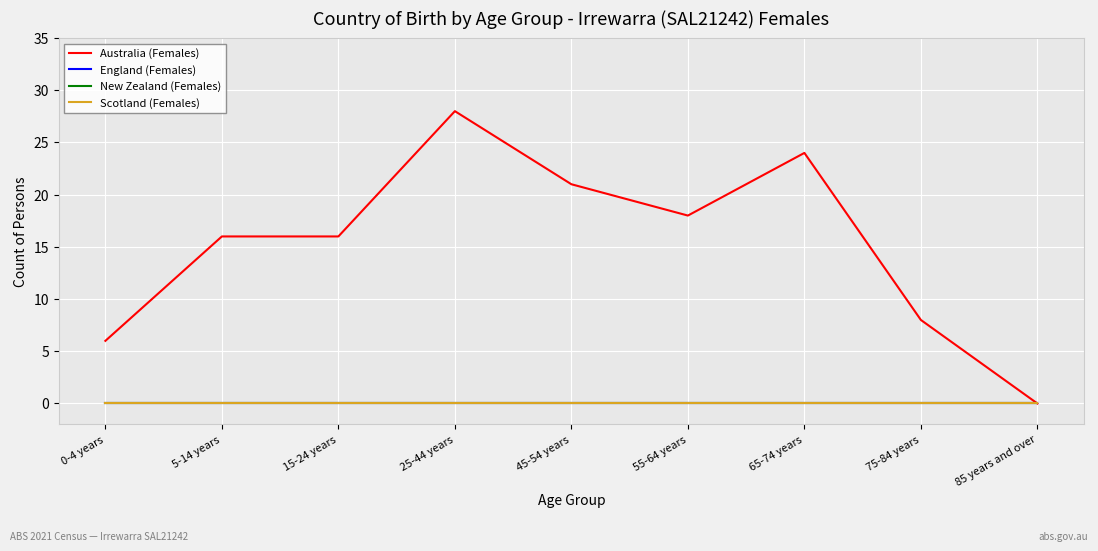

Does the chart display data point markers on the line(s)?

No